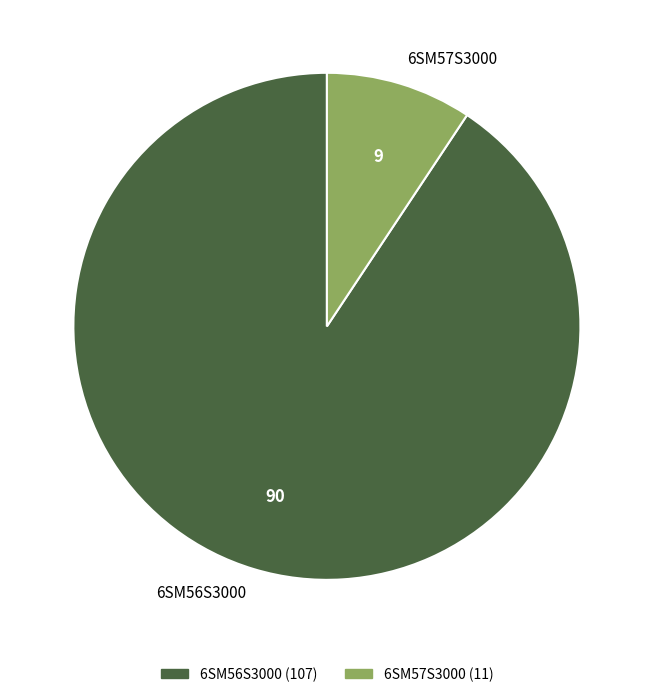

Rank the categories by value from highest to lowest.

6SM56S3000, 6SM57S3000